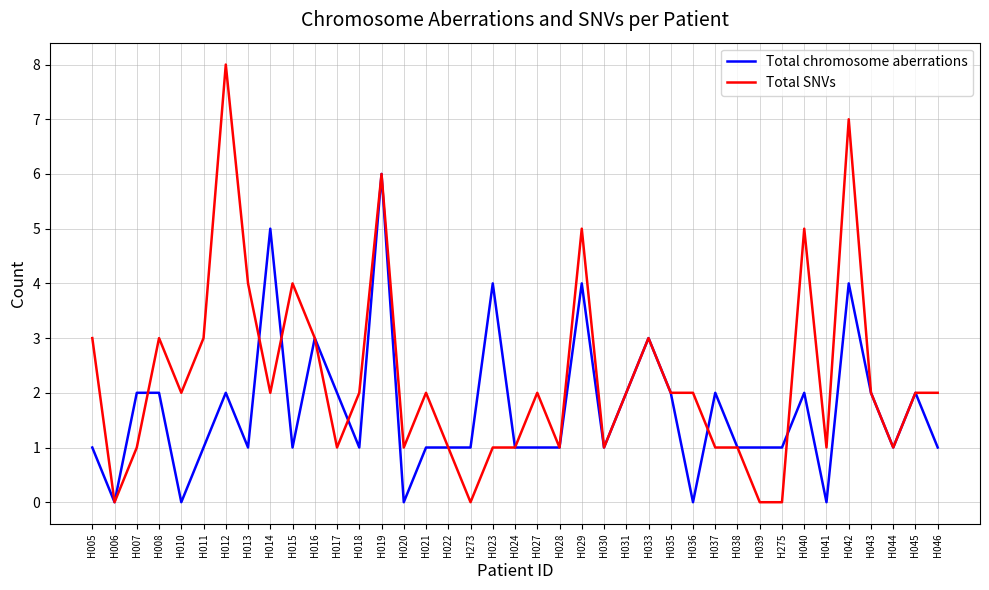

Which series ends up on top after the final intersection of Total SNVs and Total chromosome aberrations?

Total SNVs